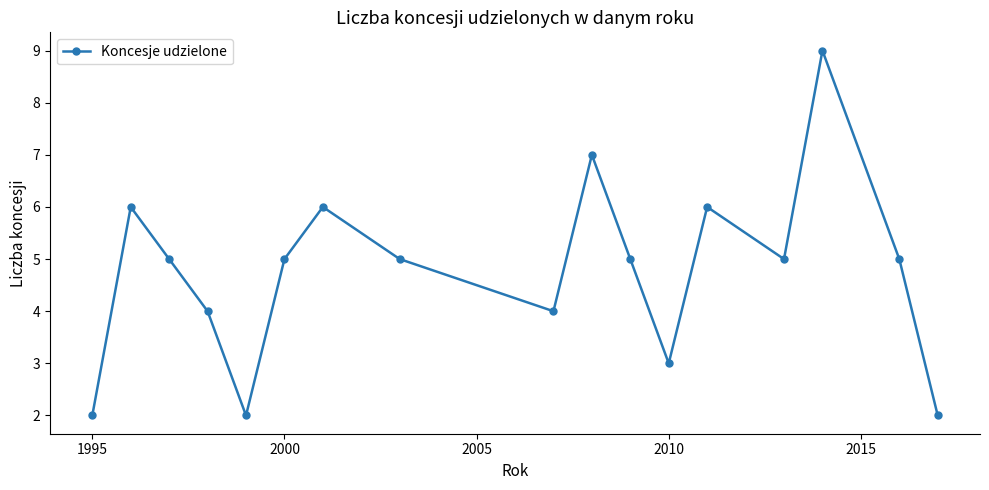

True or false: the data has more than 1 interior local peaks.

True